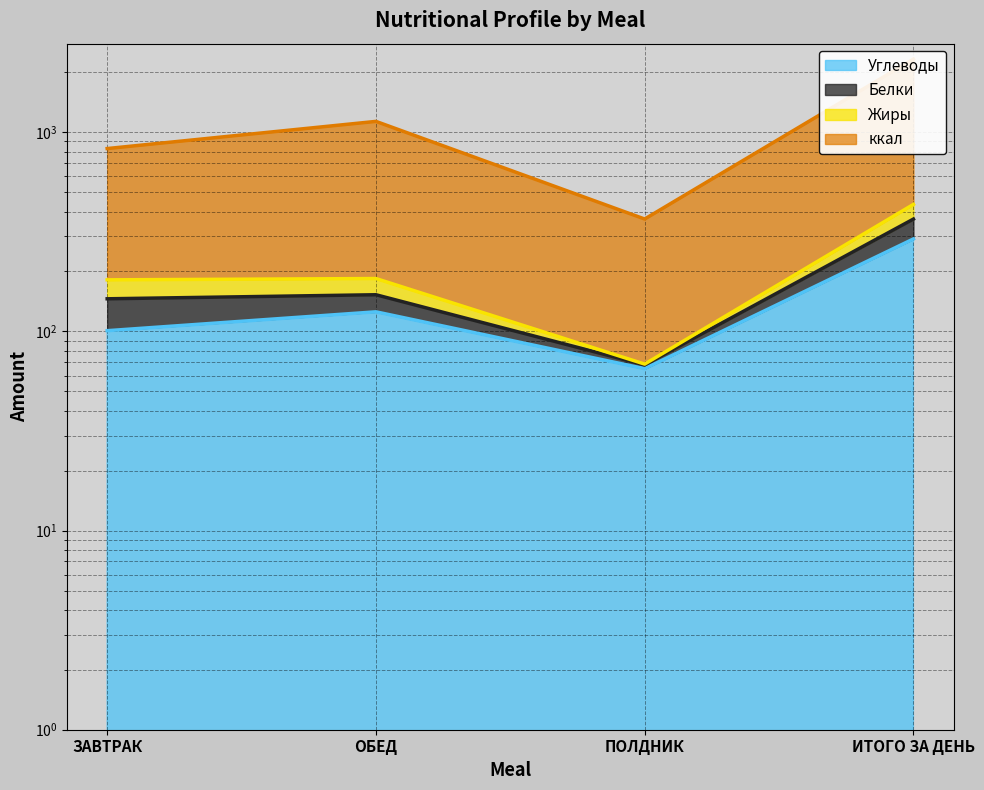

Which series has the largest total across all categories?

ккал